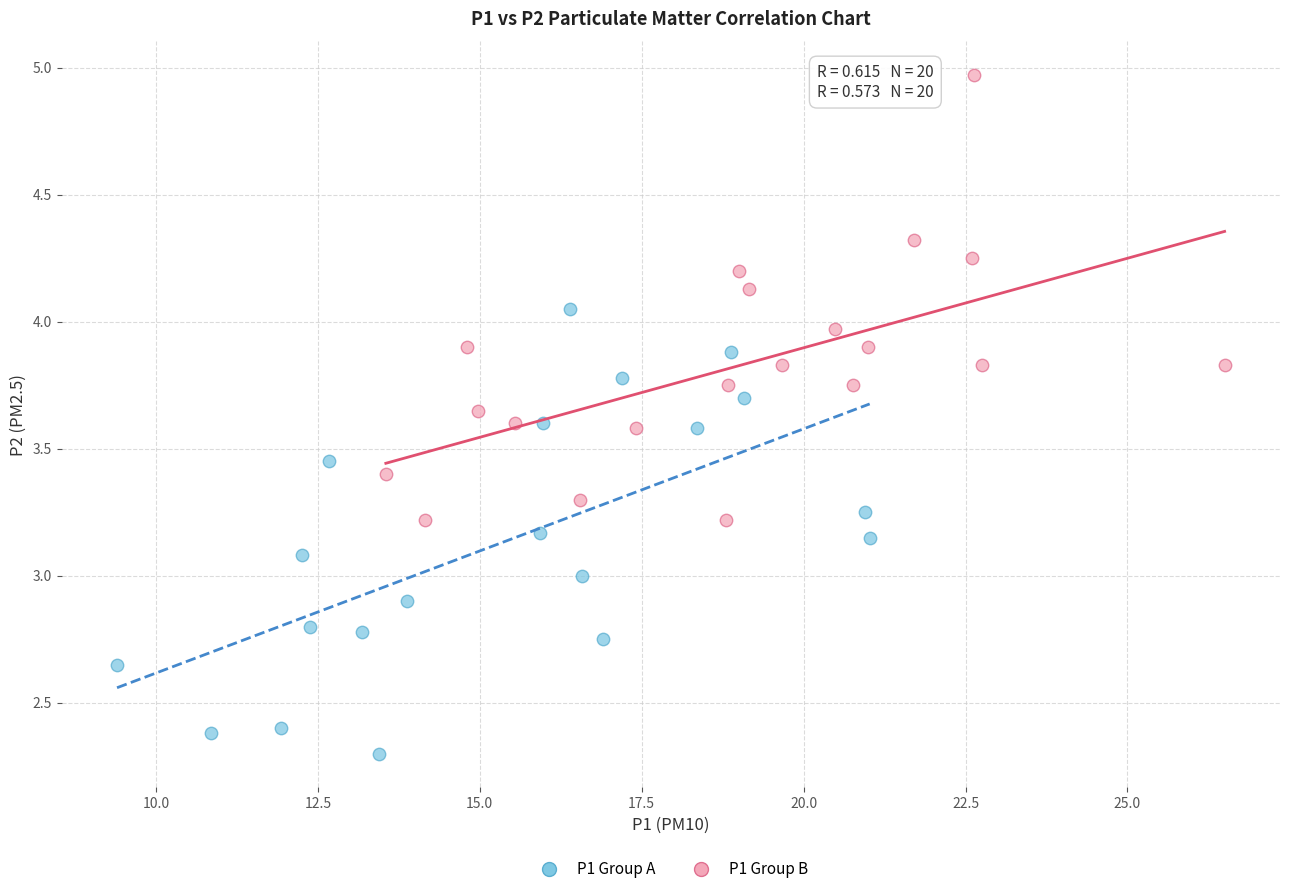

Which series reaches the minimum Y coordinate?

P1 Group A